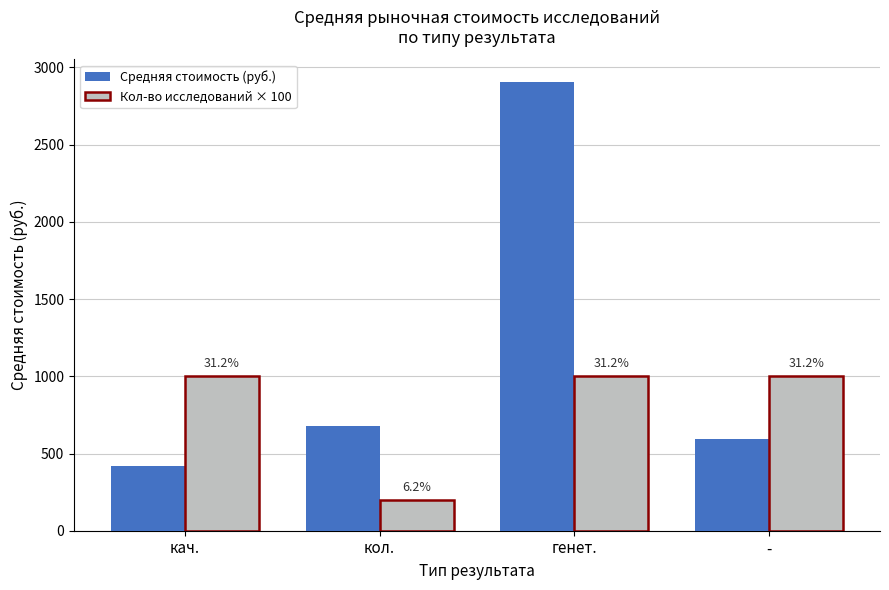

What are all the series names shown in the legend?

Средняя стоимость (руб.), Кол-во исследований × 100